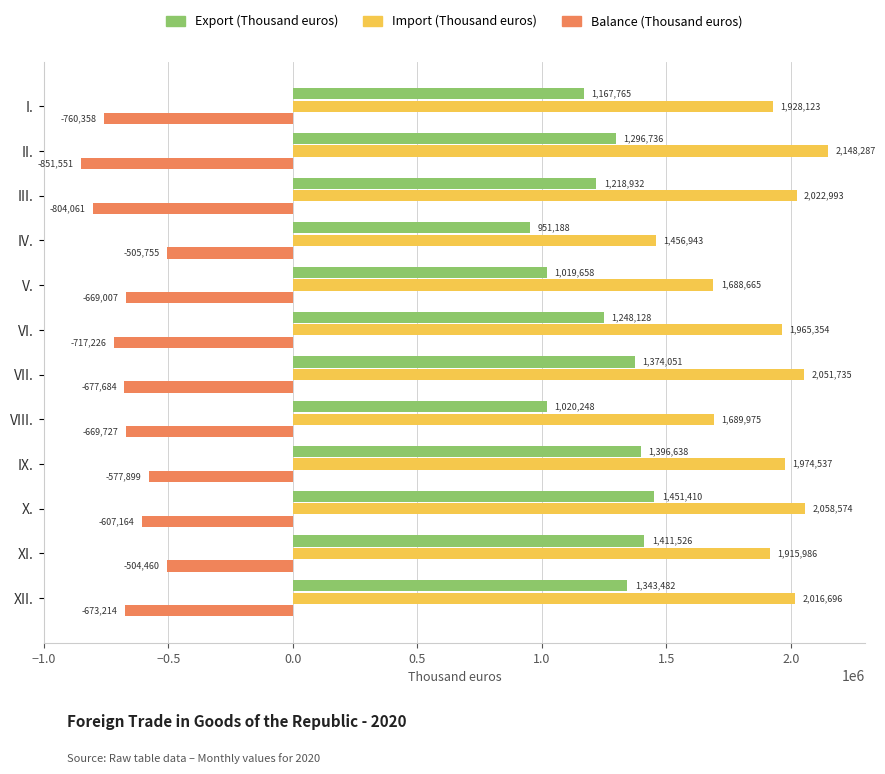

Is the value of Balance (Thousand euros) at VII. greater than the value of Import (Thousand euros) at VII.?

No